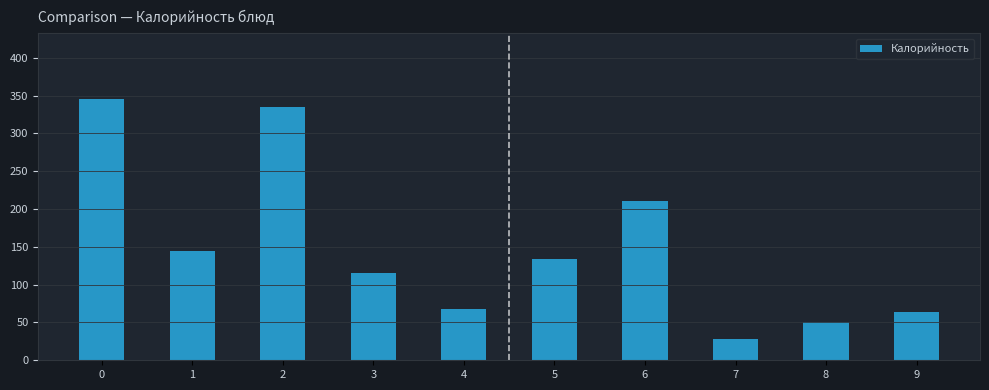

Reading right to left, transcribe all the data shown in this chart.

64.0	51.0	28.0	210.0	134.0	68.0	115.0	335.0	145.0	345.9